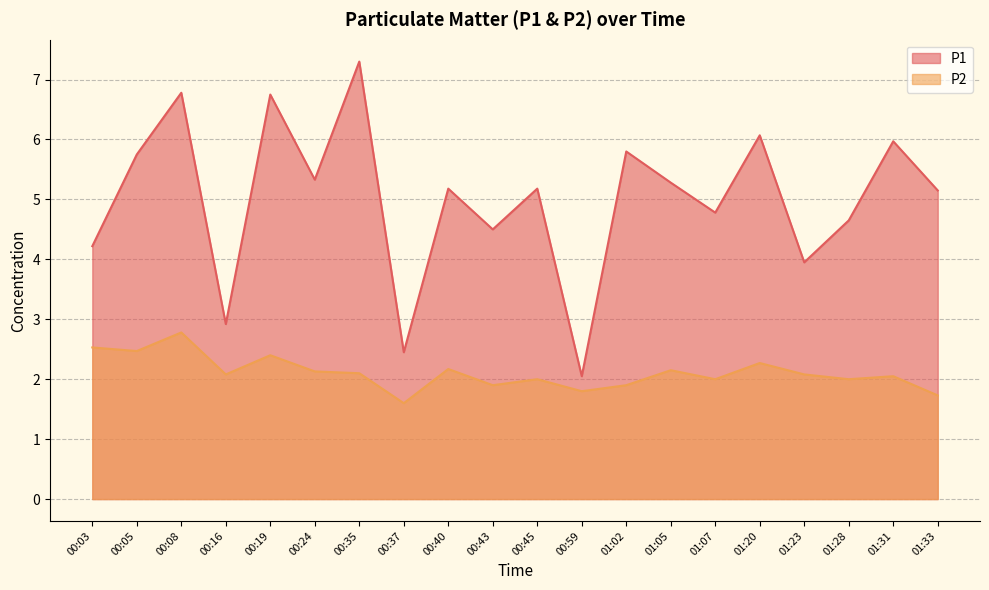

Is the value of P2 at 00:45 greater than the value of P1 at 01:20?

No